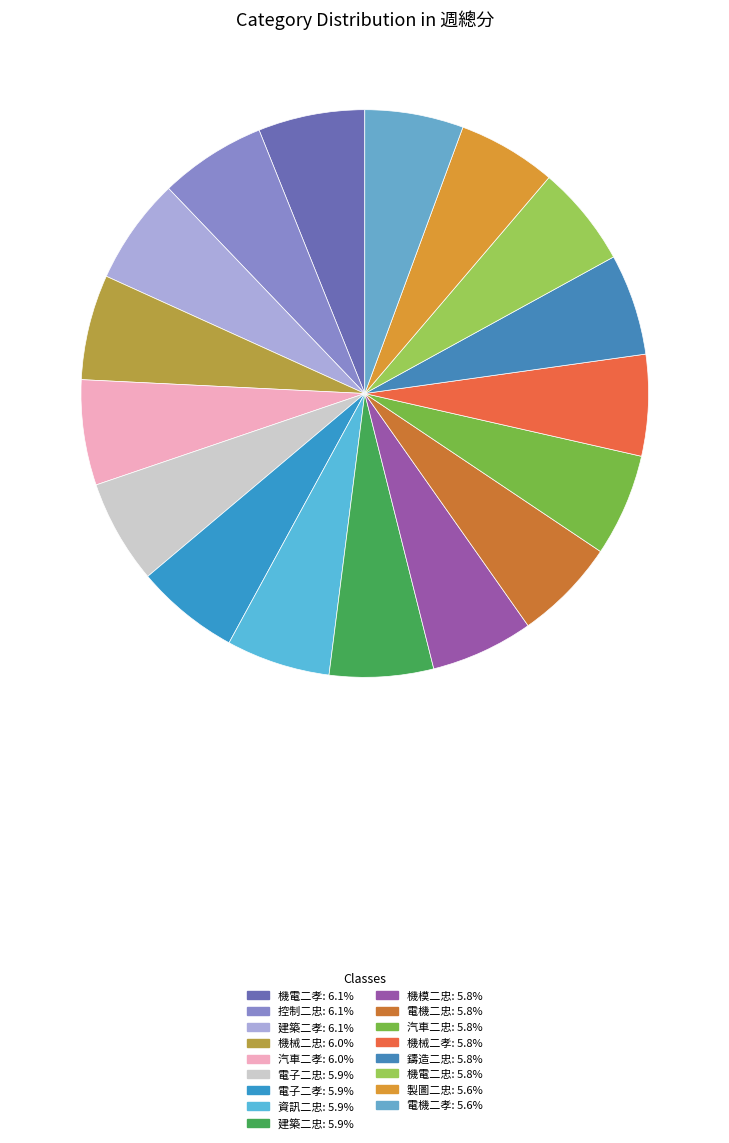

To the nearest percent, what percentage of the pie is 電機二忠?

6%